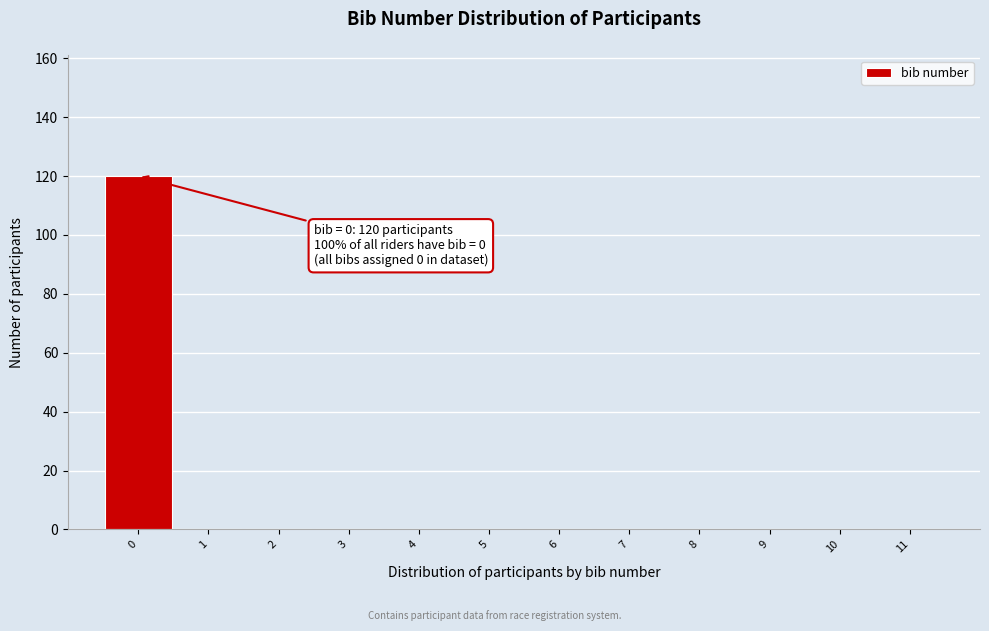

Which range on the x-axis has the tallest bar?

-0.5 to 0.5